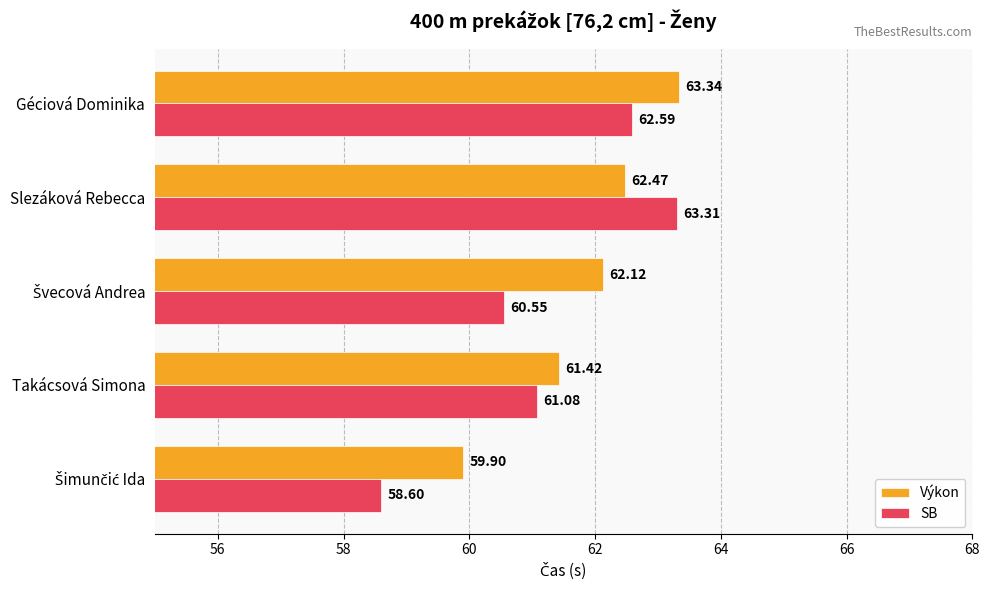

Which series has the largest range (max minus min)?

SB